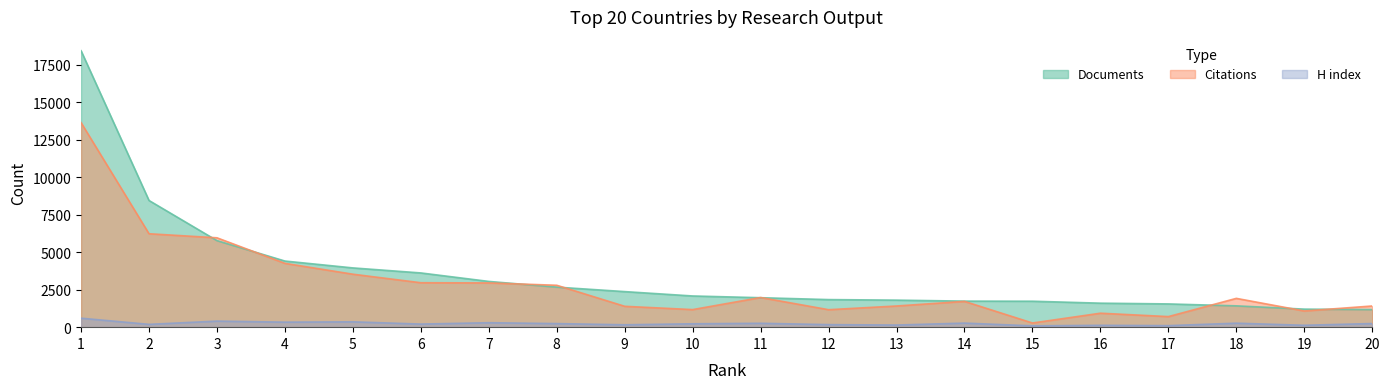

Does the chart have visible grid lines?

No